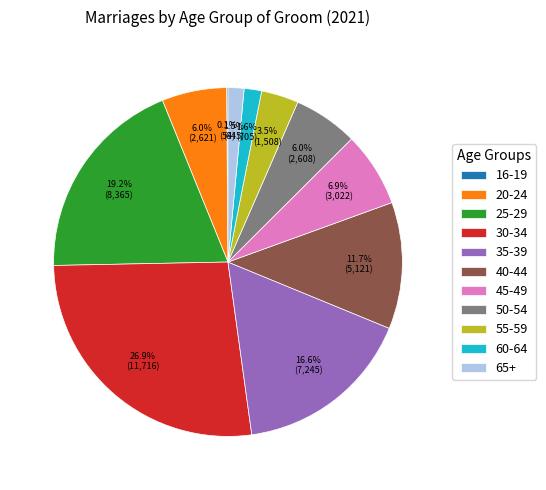

Approximately how many times larger is the value at 25-29 compared to 55-59?

5.5